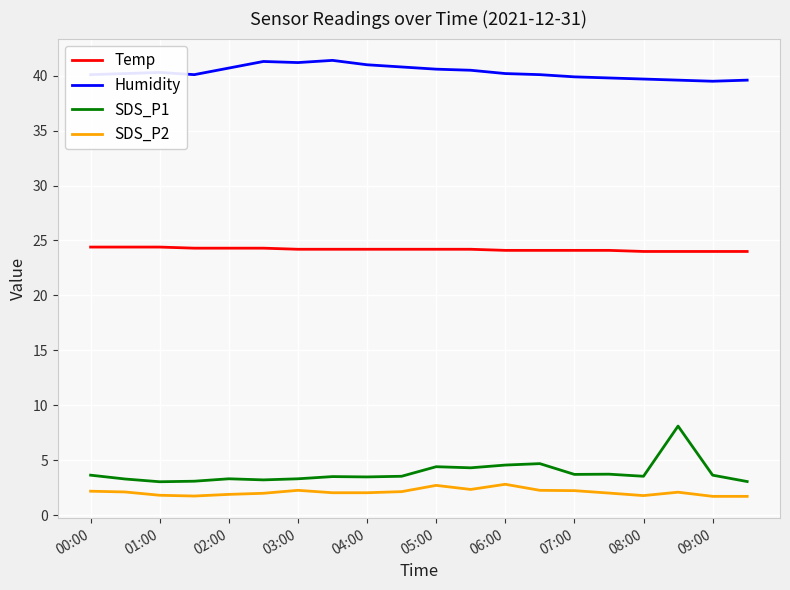

List the series in order of their peak value, highest first.

Humidity, Temp, SDS_P1, SDS_P2